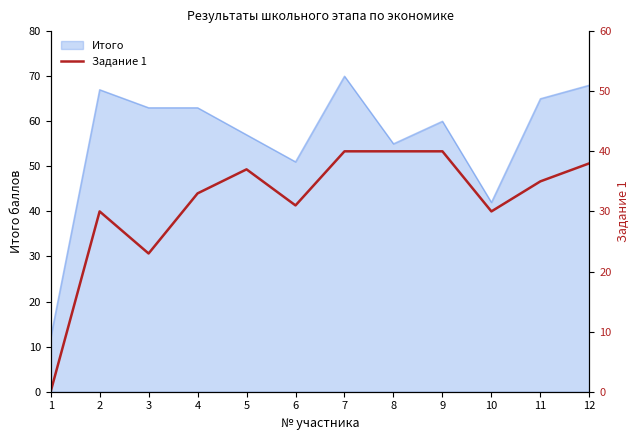

At which label is Итого closest to 41?

10